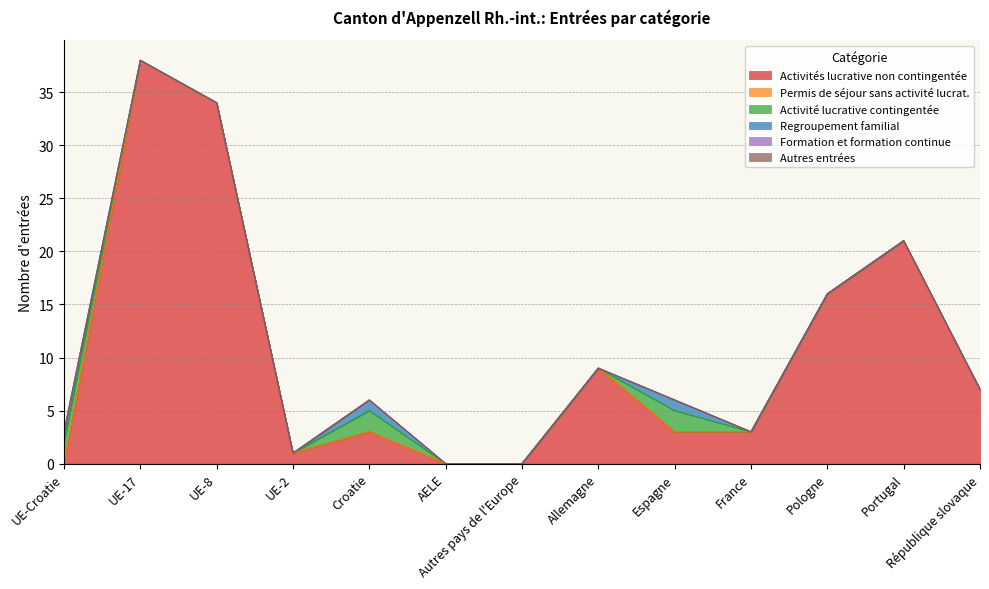

What are all the series names shown in the legend?

Activités lucrative non contingentée, Permis de séjour sans activité lucrat., Activité lucrative contingentée, Regroupement familial, Formation et formation continue, Autres entrées